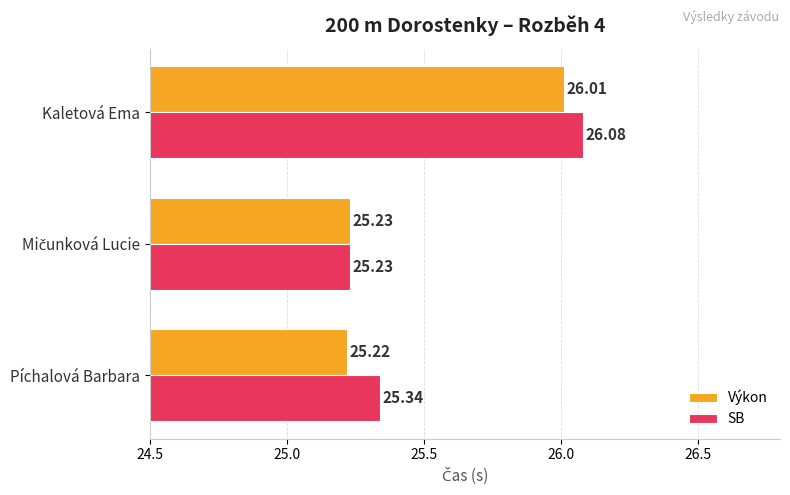

List the series in order of their overall mean, lowest first.

Výkon, SB